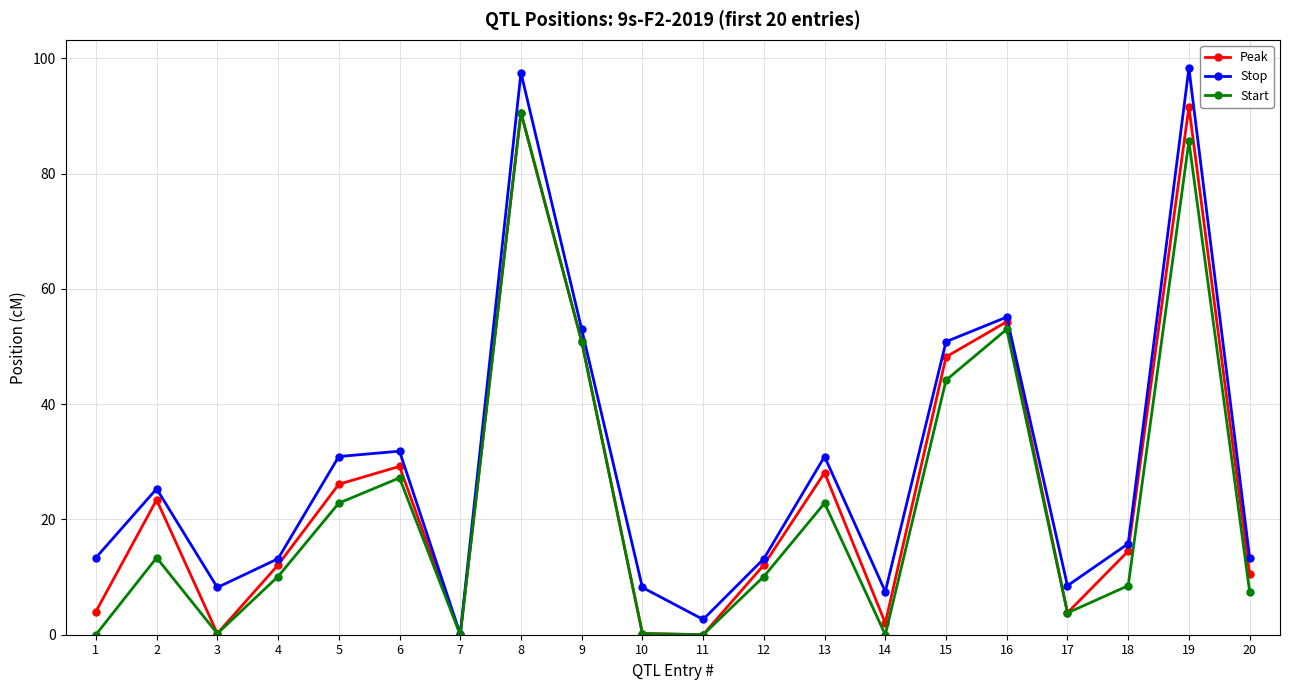

What is the total value across all series at 2?

62.1